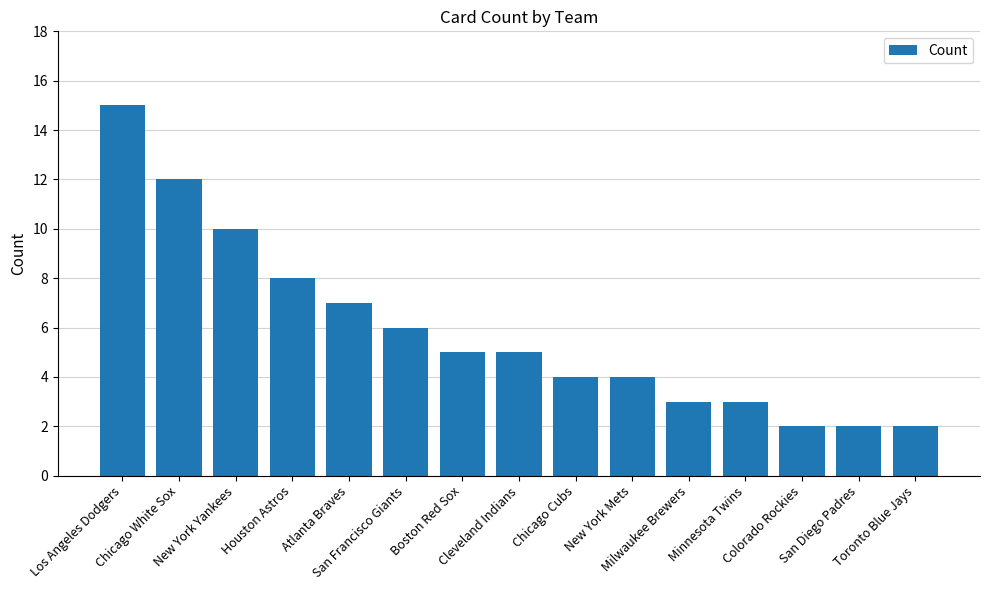

What is the maximum value shown in the chart?

15